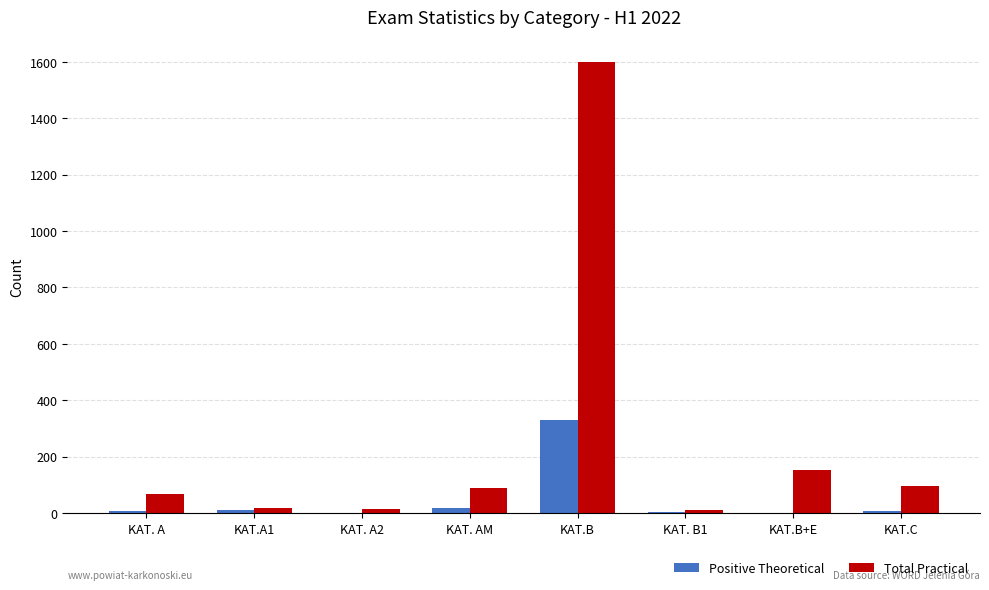

Count the number of data series in this chart.

2